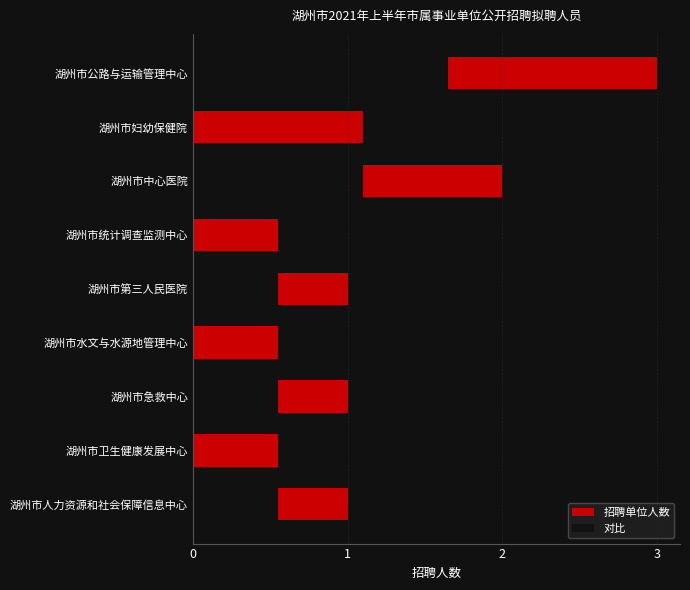

Which series has the largest range (max minus min)?

招聘单位人数